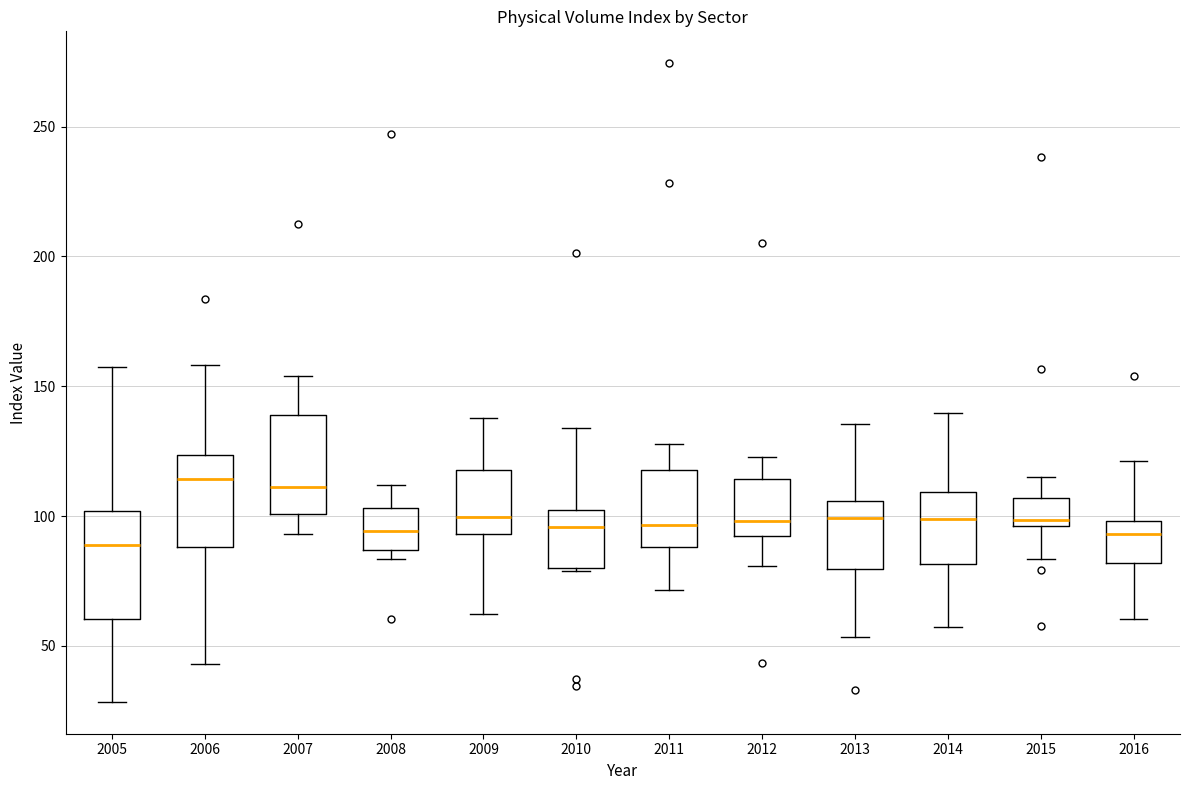

Where does the upper whisker of the box at x = 2008 end on the y-axis? The values are not printed on the chart, so give them approximately, as read against the axis.

110